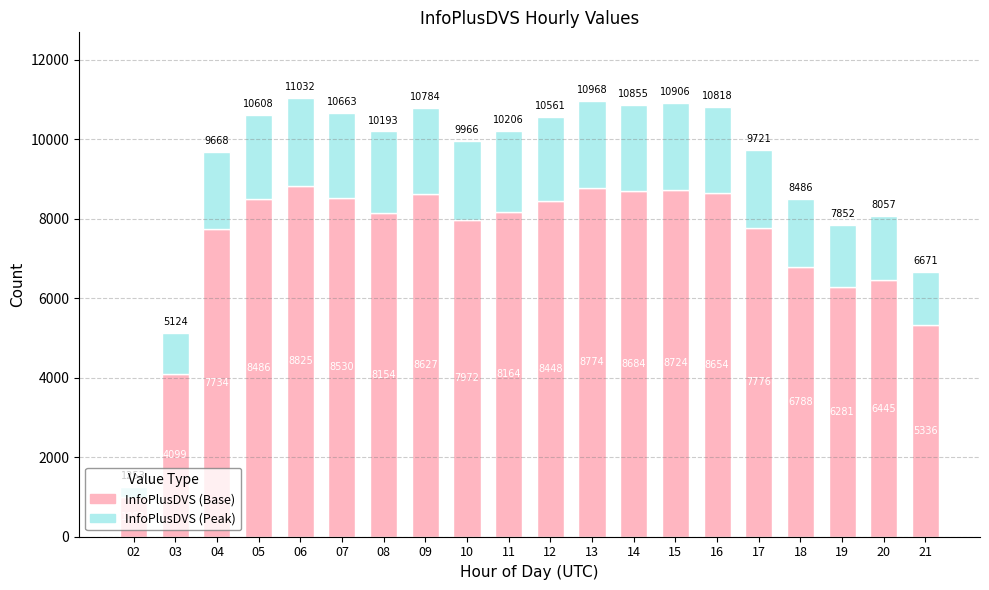

What is the lowest value of the InfoPlusDVS (Base) series?

1002